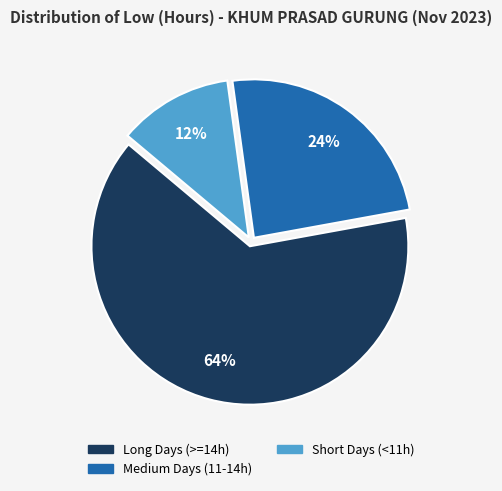

To the nearest percent, what is the difference between the largest and smallest slice percentages?

52%